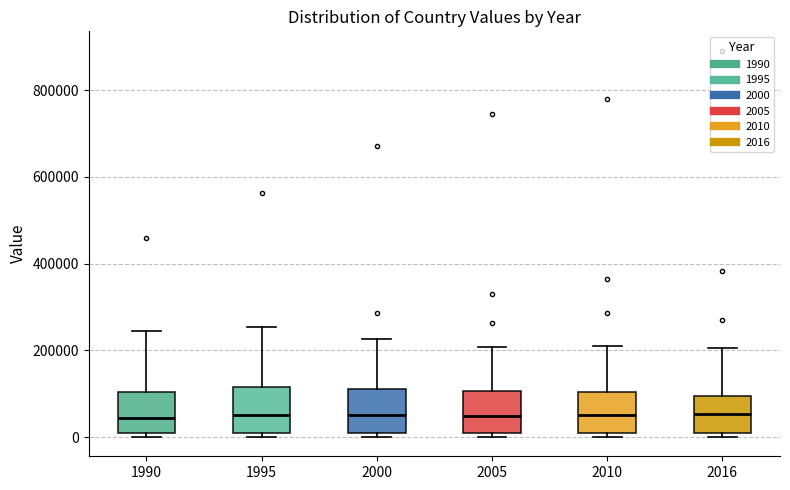

Reading left to right, read every box against the y-axis: the position of its median line, the range the box covers, and the ends of its whiskers. The values are not printed on the chart, so give them approximately, as read against the axis.

1990: median 40000, box 0 to 100000, whiskers 0 (just below the box's lower edge) to 240000
1995: median 60000, box 0 to 120000, whiskers 0 (just below the box's lower edge) to 260000
2000: median 60000, box 0 to 120000, whiskers 0 (just below the box's lower edge) to 220000
2005: median 40000, box 20000 to 100000, whiskers 0 to 200000
2010: median 40000, box 0 to 100000, whiskers 0 (just below the box's lower edge) to 220000
2016: median 60000, box 0 to 100000, whiskers 0 (just below the box's lower edge) to 200000